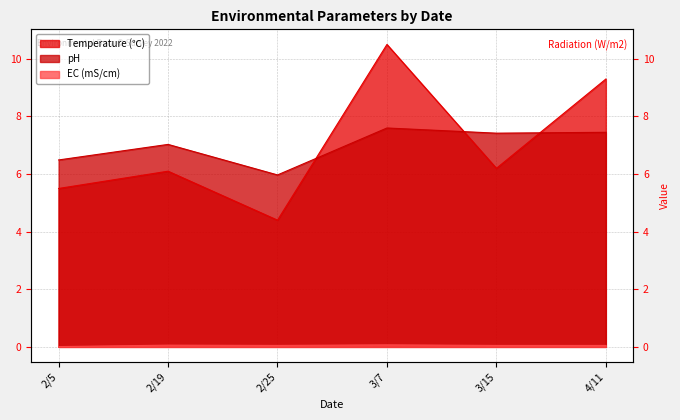

True or false: Temperature (℃) has a value of 10.5 at 3/7.

True